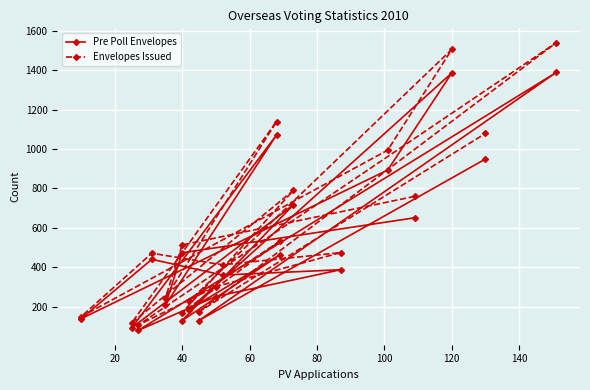

How many values in the Envelopes Issued series exceed 474?

9